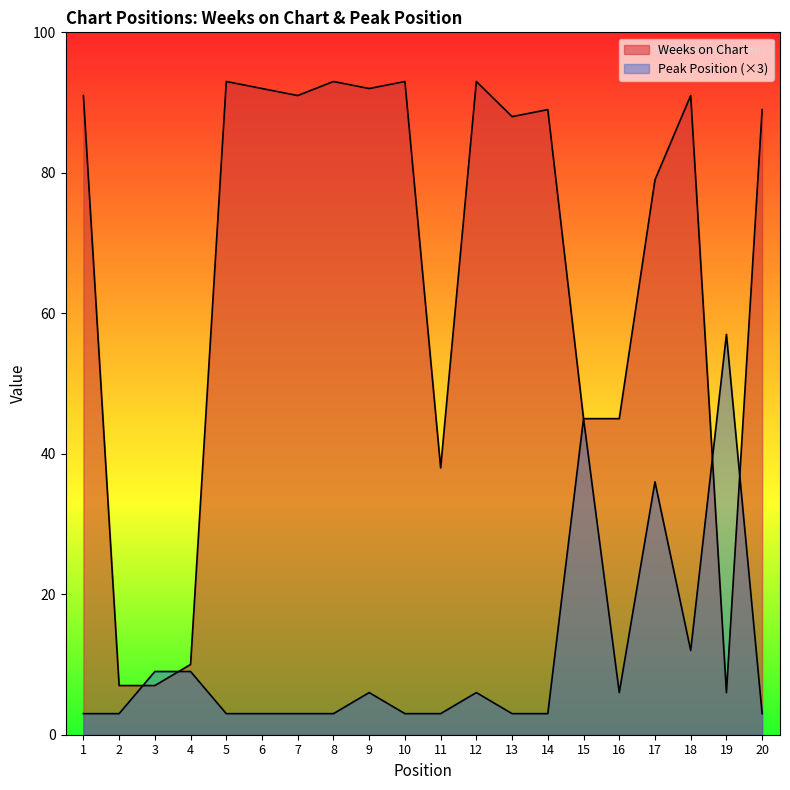

True or false: Weeks on Chart has more than 1 points higher than both neighbors.

True